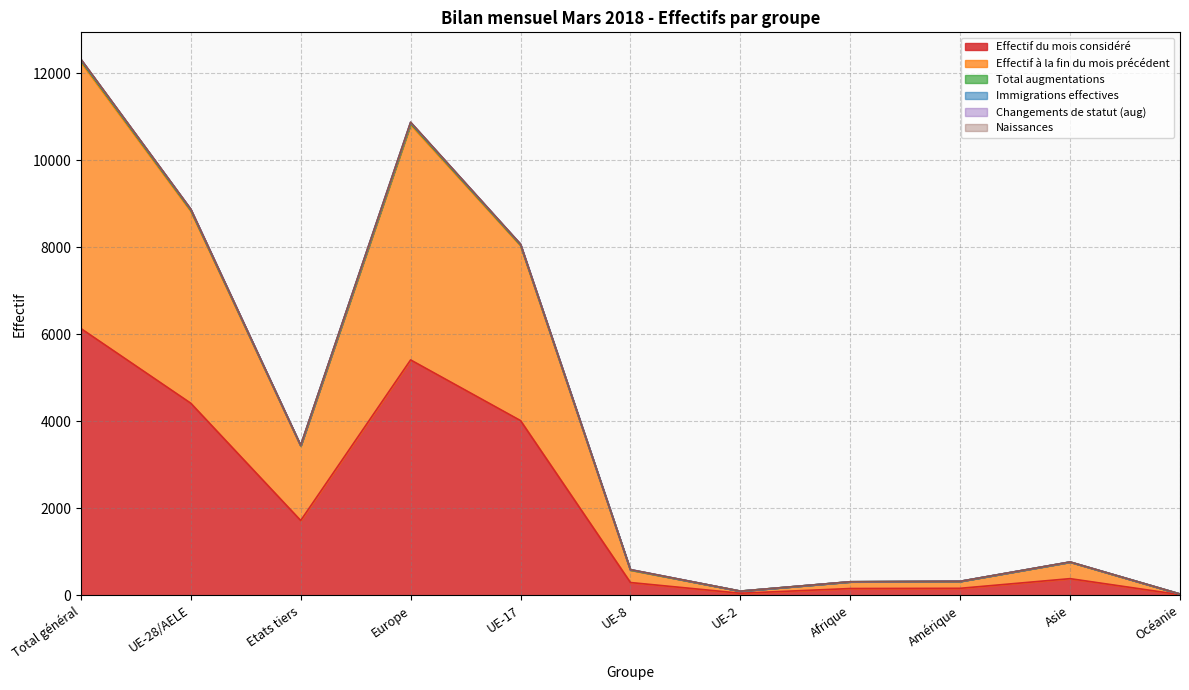

True or false: Immigrations effectives and Effectif à la fin du mois précédent cross at least once.

False